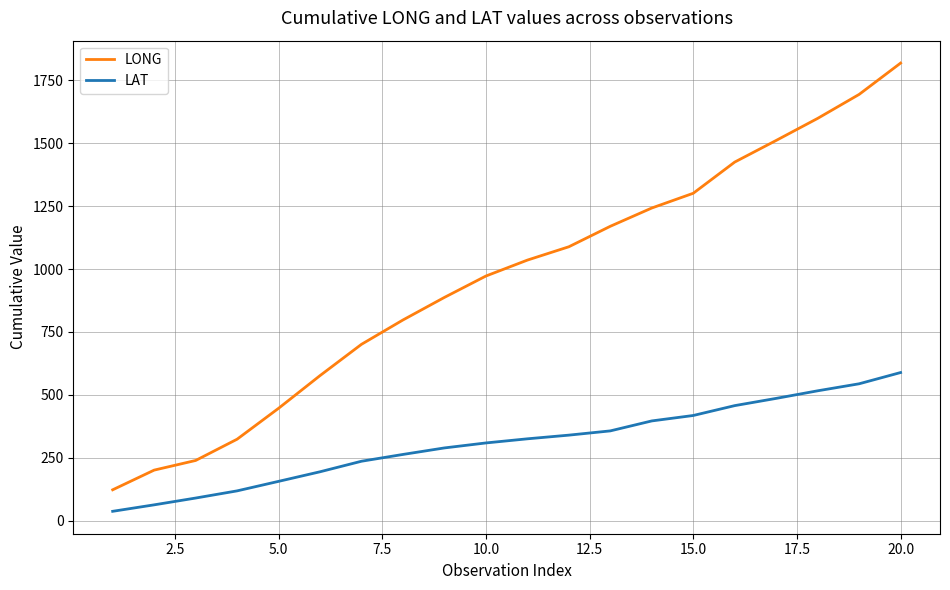

Rank the series by their average value, from highest to lowest.

LONG, LAT